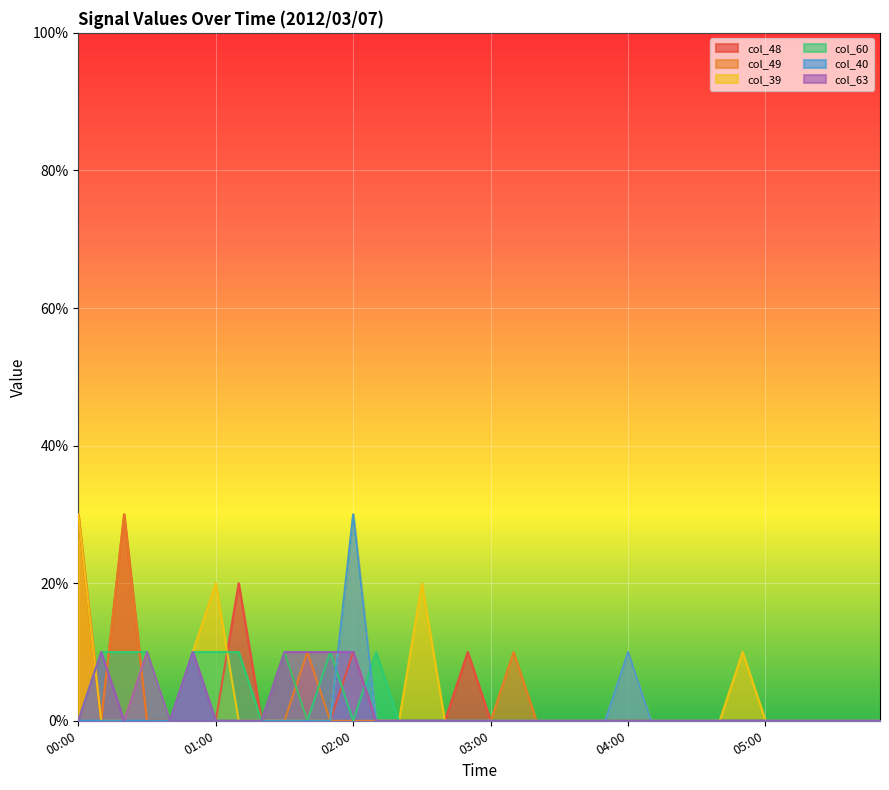

What is the difference between the highest and lowest values at 02:10?

0.1